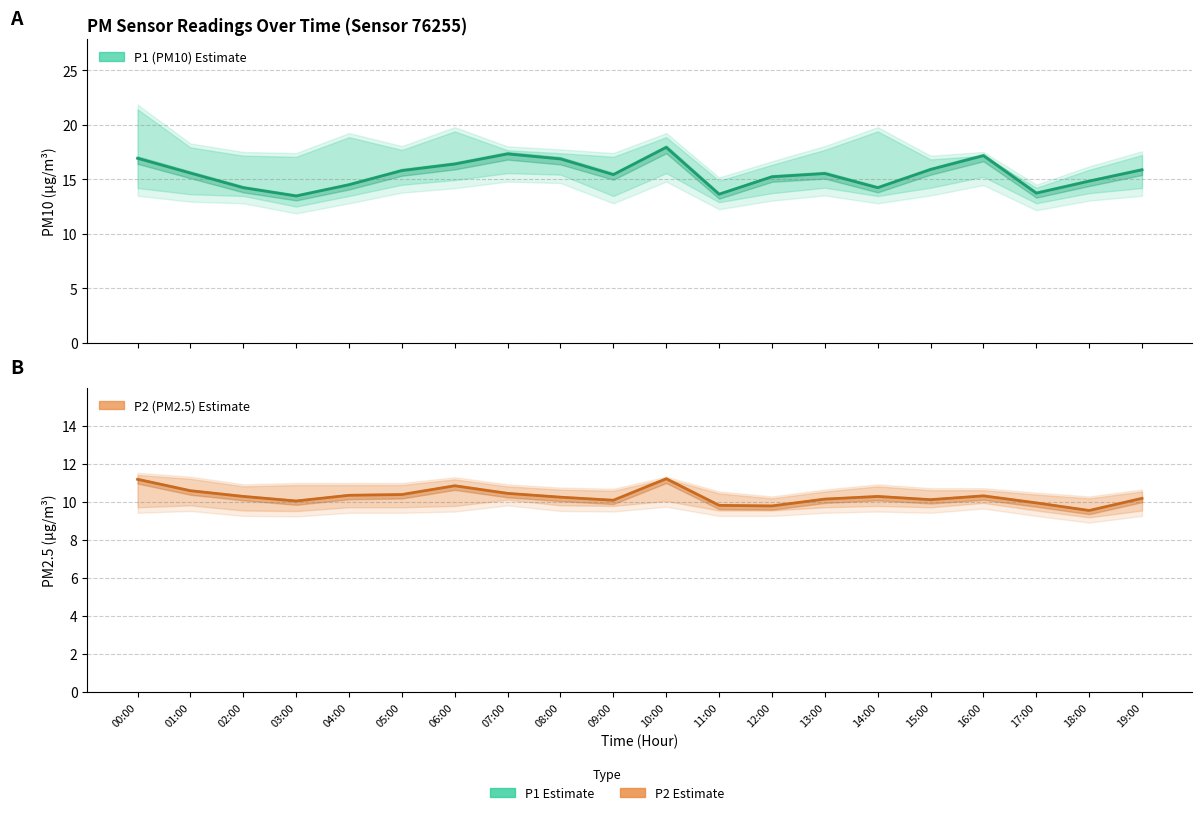

What are all the series names shown in the legend?

P1 (PM10) Estimate, P2 (PM2.5) Estimate